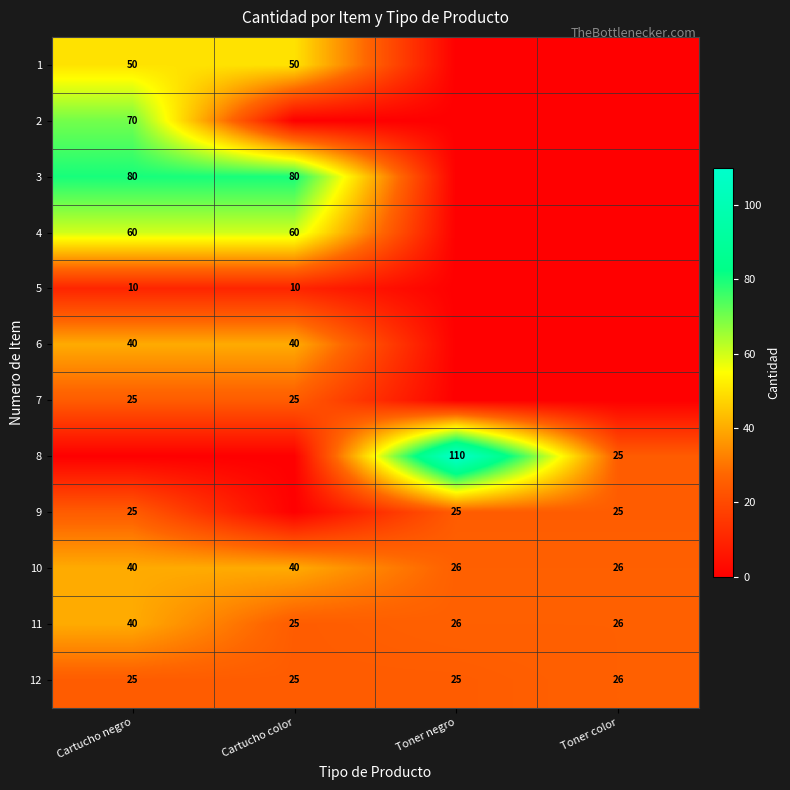

The value of 10 at Cartucho color is 64. True or false?

False